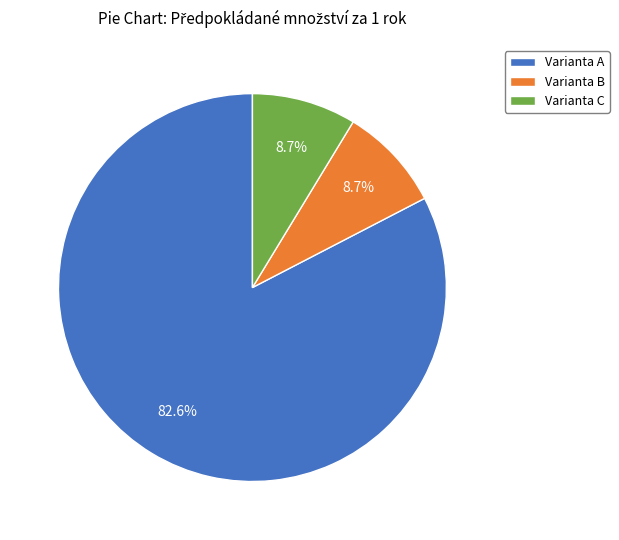

To the nearest percent, what is the difference between the largest and smallest slice percentages?

74%